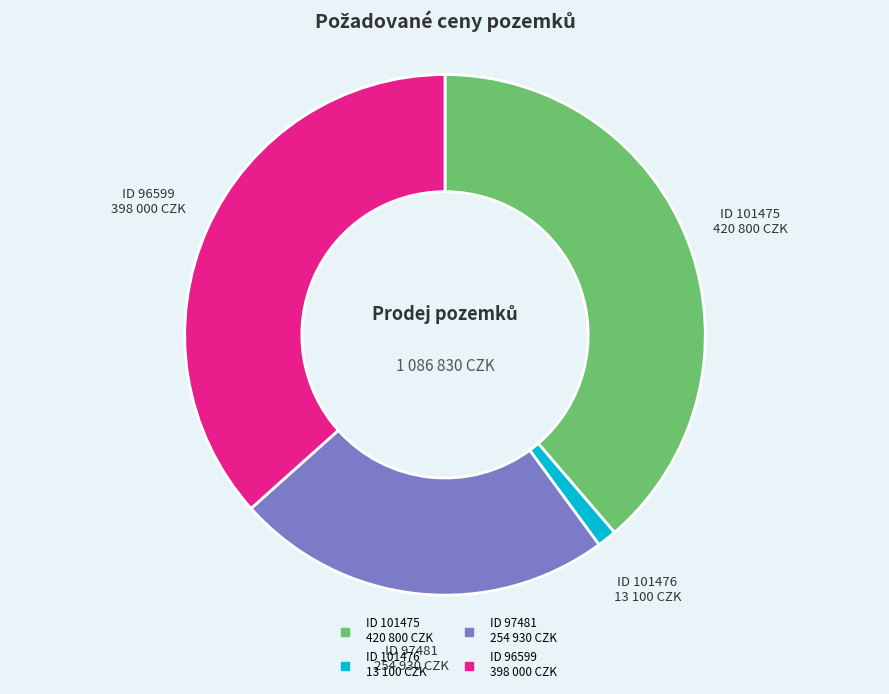

Does any single category account for the majority?

No